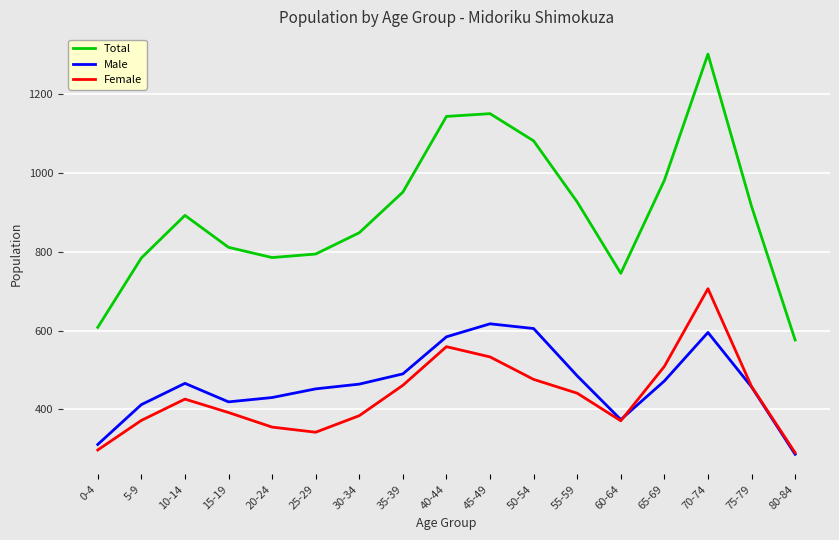

What is the spread (max minus min) of values at 40-44?

584